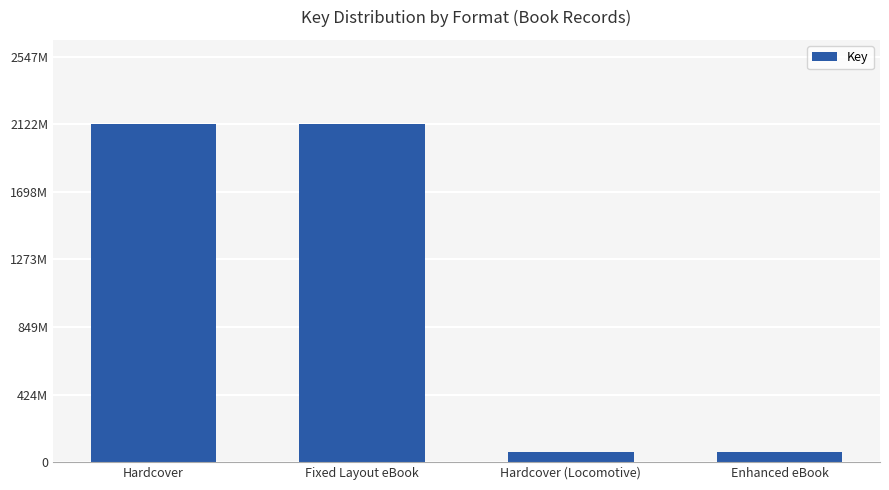

Where is the data nearest to the value 1093560379?

Hardcover (Locomotive)